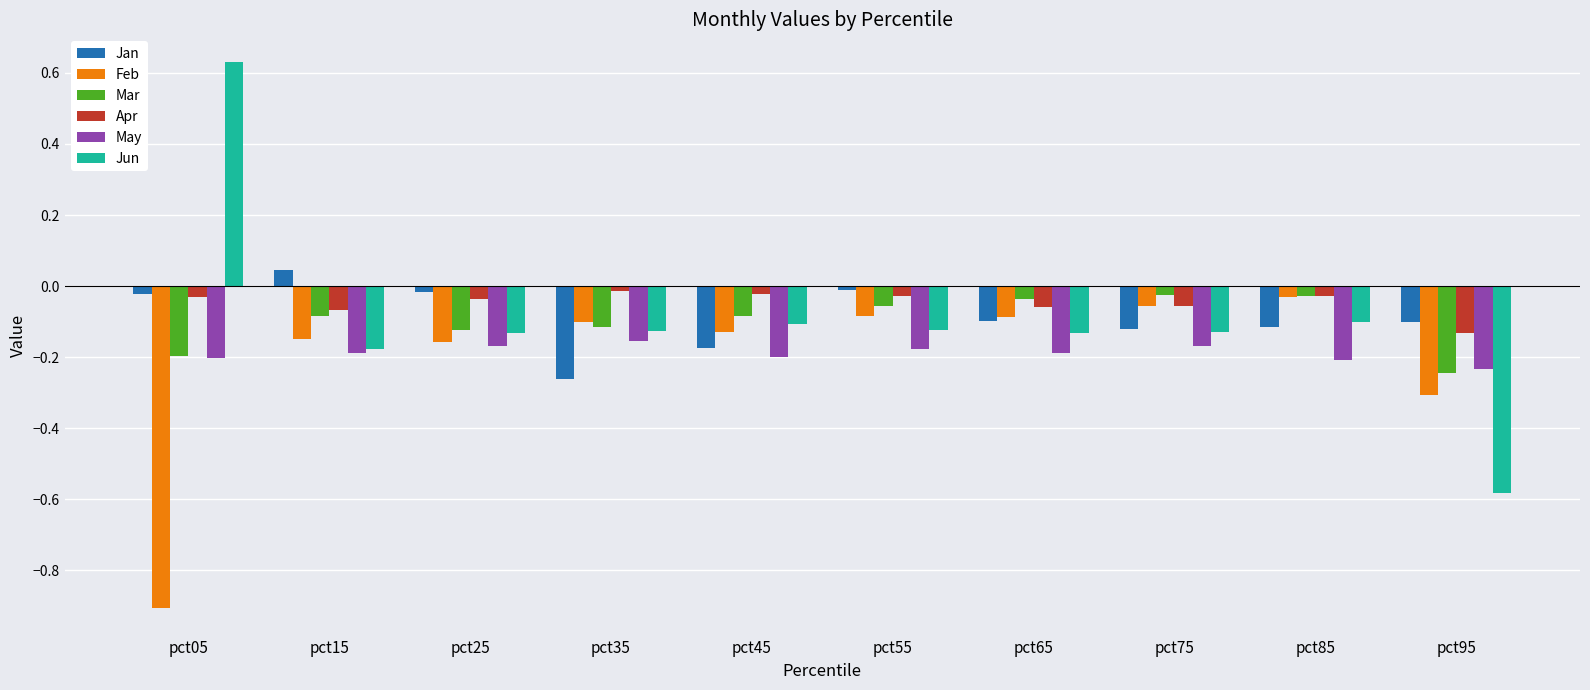

What is the smallest value displayed?

-0.9